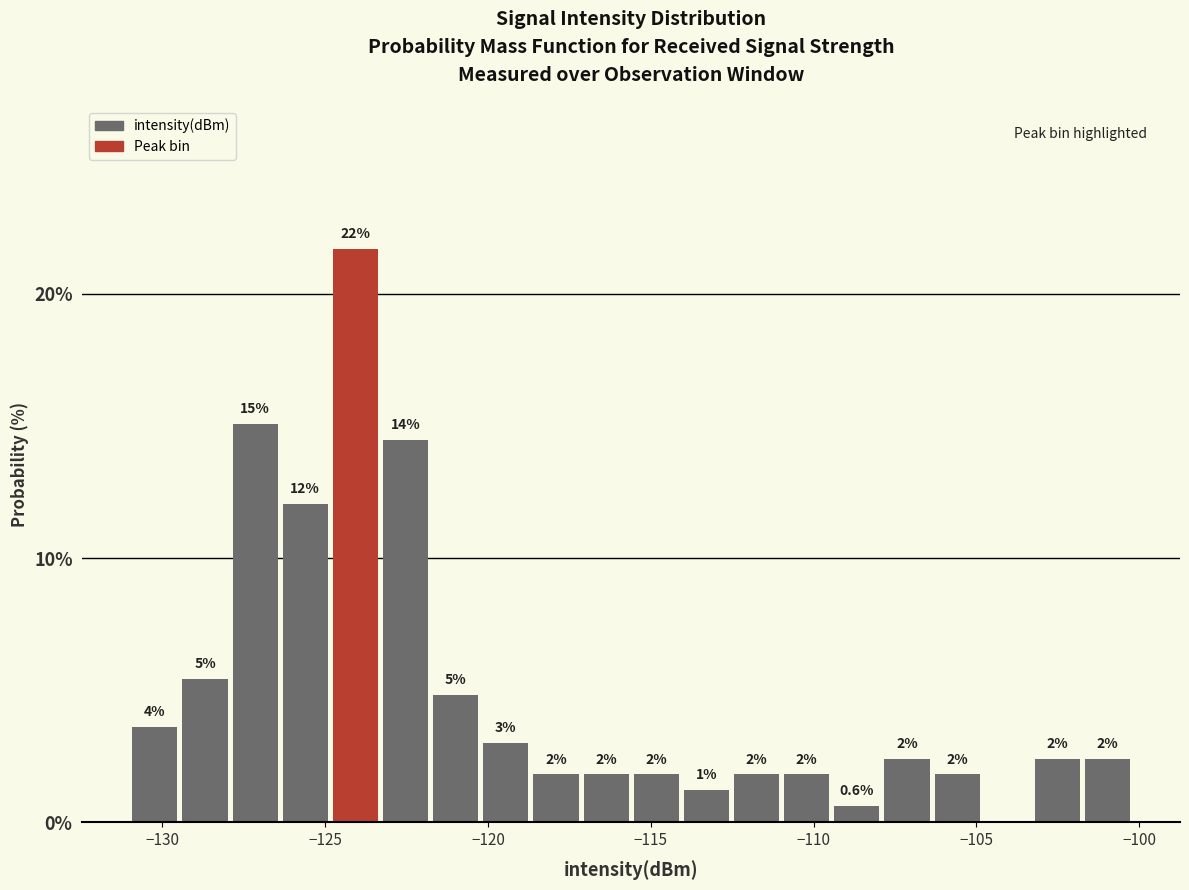

Read against the x-axis, roughly where is the centre of the tallest bar?

-124.0